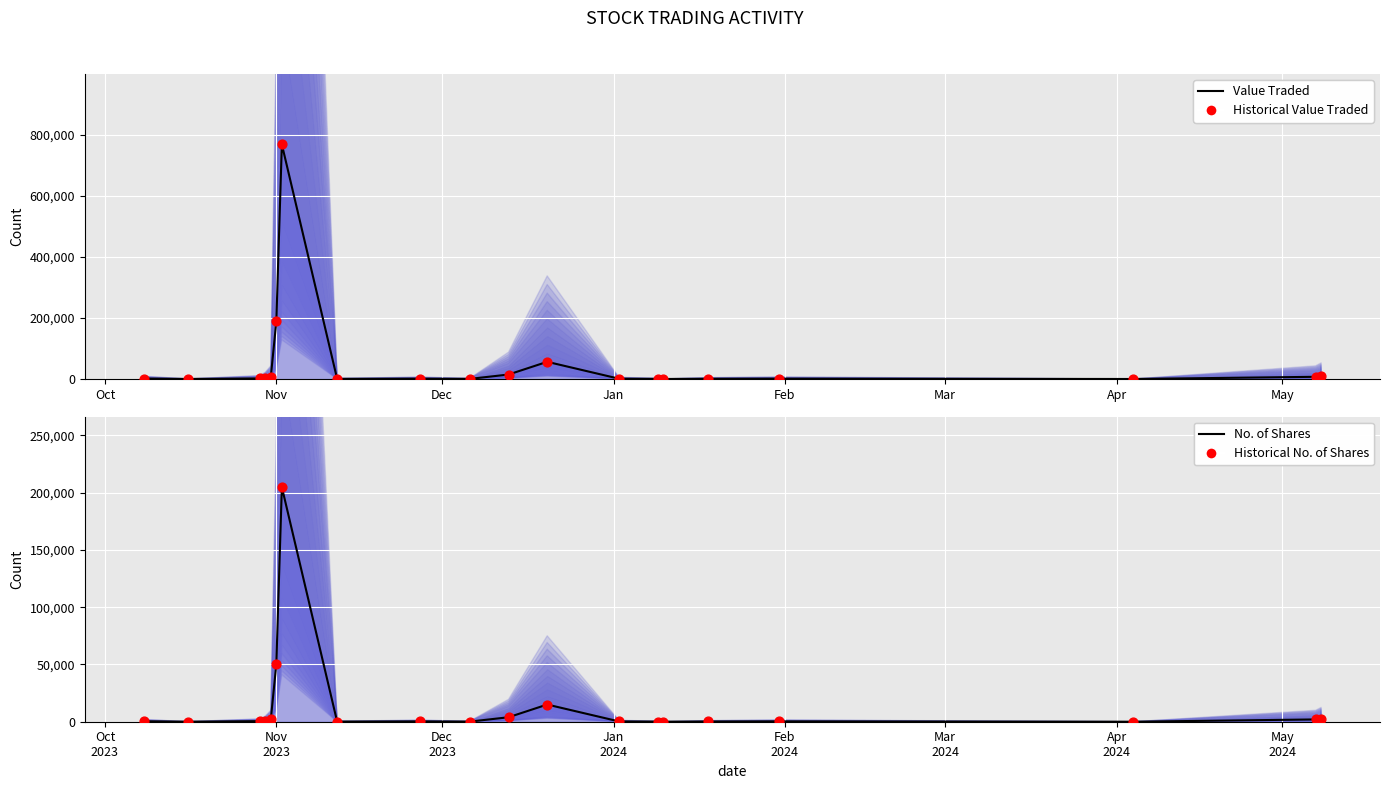

Which series has the largest Y range (max minus min)?

Value Traded (line)